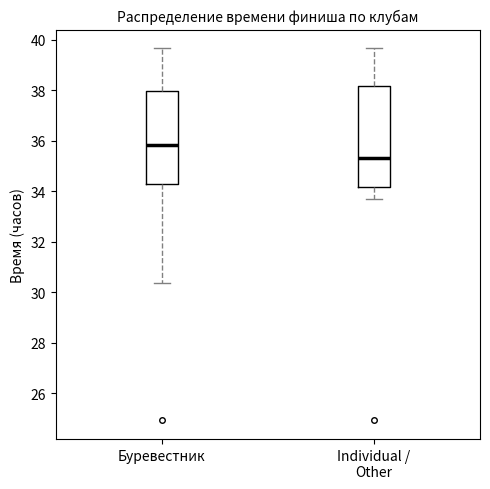

Which box's median line is the lowest?

Individual / Other